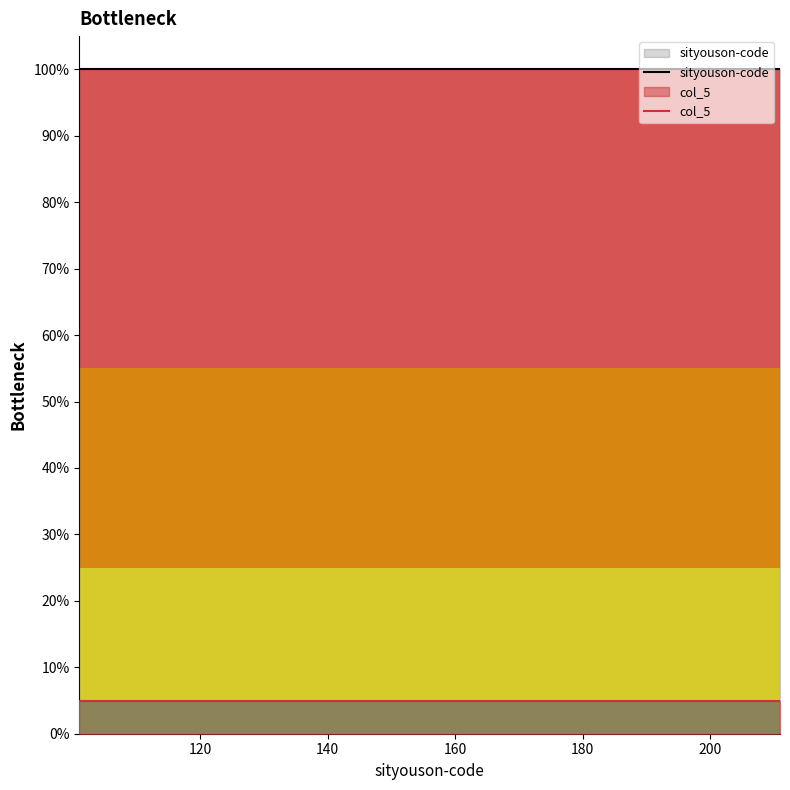

How many lines are shown in the chart?

2